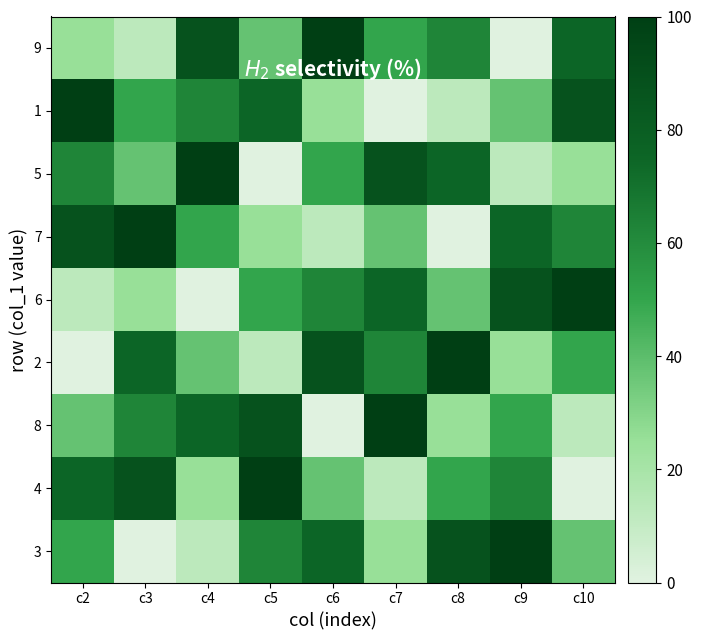

Reading right to left, transcribe all the data shown in this chart.

9: c10=75.0	c9=0.0	c8=62.5	c7=50.0	c6=100.0	c5=37.5	c4=87.5	c3=12.5	c2=25.0
1: c10=87.5	c9=37.5	c8=12.5	c7=0.0	c6=25.0	c5=75.0	c4=62.5	c3=50.0	c2=100.0
5: c10=25.0	c9=12.5	c8=75.0	c7=87.5	c6=50.0	c5=0.0	c4=100.0	c3=37.5	c2=62.5
7: c10=62.5	c9=75.0	c8=0.0	c7=37.5	c6=12.5	c5=25.0	c4=50.0	c3=100.0	c2=87.5
6: c10=100.0	c9=87.5	c8=37.5	c7=75.0	c6=62.5	c5=50.0	c4=0.0	c3=25.0	c2=12.5
2: c10=50.0	c9=25.0	c8=100.0	c7=62.5	c6=87.5	c5=12.5	c4=37.5	c3=75.0	c2=0.0
8: c10=12.5	c9=50.0	c8=25.0	c7=100.0	c6=0.0	c5=87.5	c4=75.0	c3=62.5	c2=37.5
4: c10=0.0	c9=62.5	c8=50.0	c7=12.5	c6=37.5	c5=100.0	c4=25.0	c3=87.5	c2=75.0
3: c10=37.5	c9=100.0	c8=87.5	c7=25.0	c6=75.0	c5=62.5	c4=12.5	c3=0.0	c2=50.0